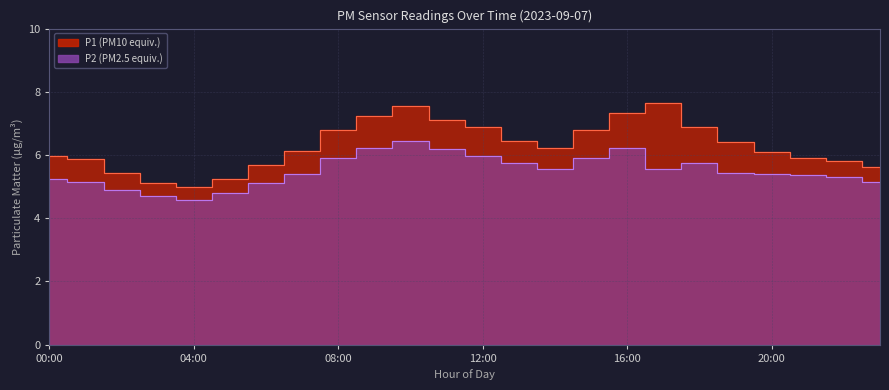

Reading left to right, transcribe all the data shown in this chart.

P1: 00:00=6.0	01:00=5.9	02:00=5.4	03:00=5.1	04:00=5.0	05:00=5.2	06:00=5.7	07:00=6.1	08:00=6.8	09:00=7.2	10:00=7.6	11:00=7.1	12:00=6.9	13:00=6.5	14:00=6.2	15:00=6.8	16:00=7.3	17:00=7.6	18:00=6.9	19:00=6.4	20:00=6.1	21:00=5.9	22:00=5.8	23:00=5.6
P2: 00:00=5.2	01:00=5.1	02:00=4.9	03:00=4.7	04:00=4.6	05:00=4.8	06:00=5.1	07:00=5.4	08:00=5.9	09:00=6.2	10:00=6.5	11:00=6.2	12:00=6.0	13:00=5.7	14:00=5.6	15:00=5.9	16:00=6.2	17:00=5.6	18:00=5.7	19:00=5.4	20:00=5.4	21:00=5.4	22:00=5.3	23:00=5.1